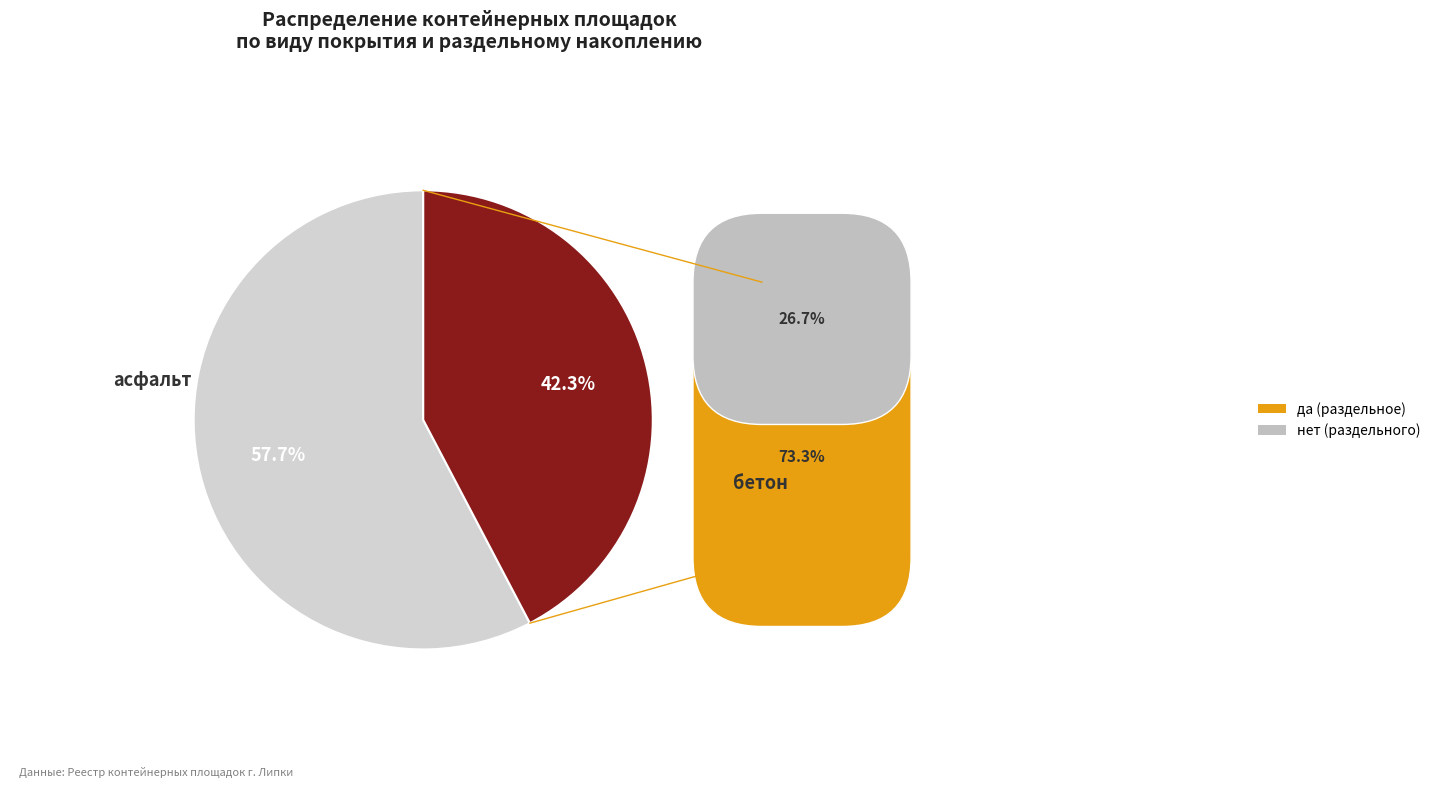

Is there a majority slice in this chart?

Yes